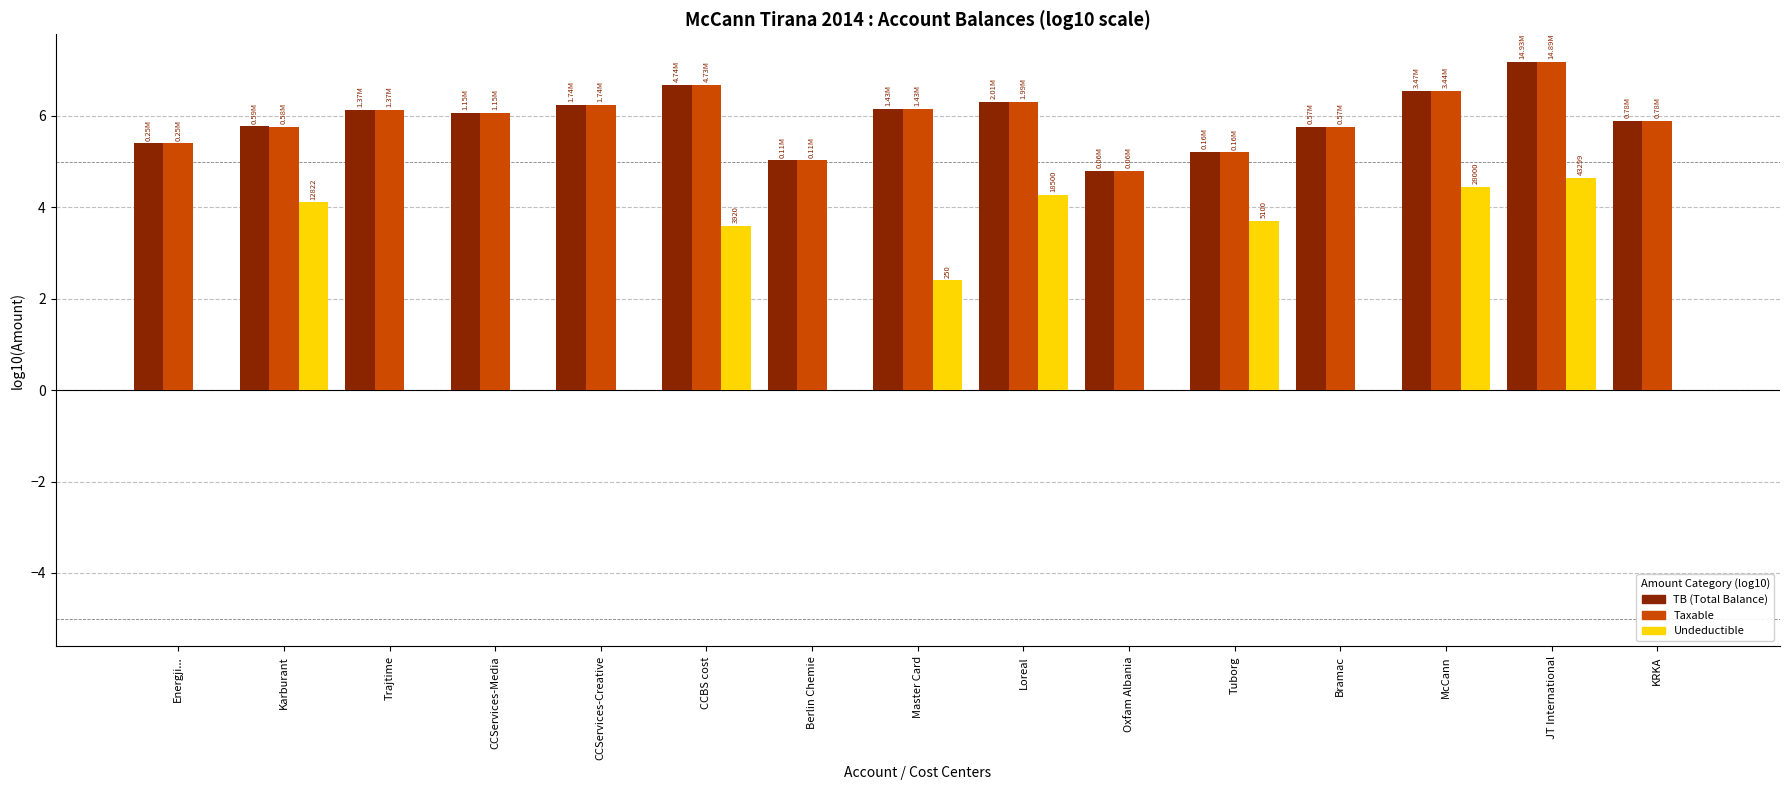

What is the total value across all series at McCann?

17.5